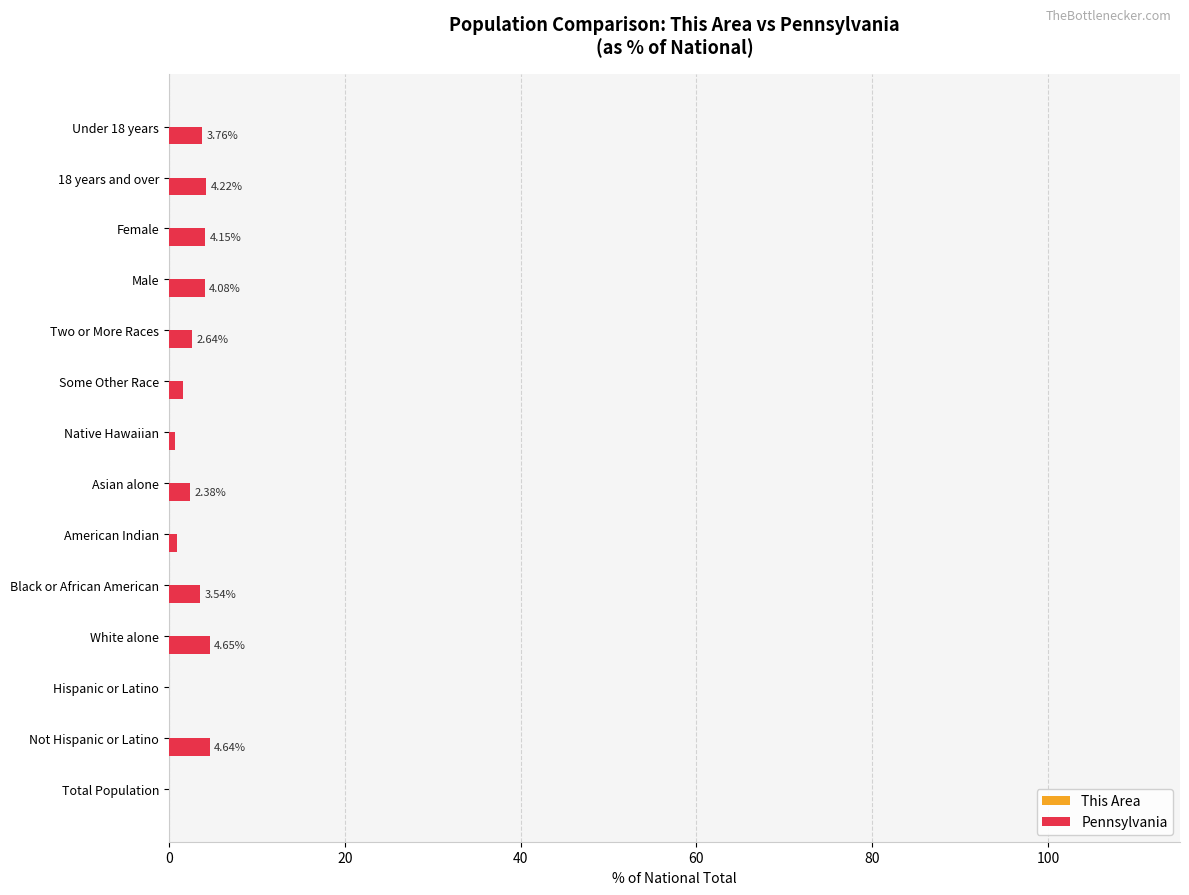

What is the sum of all Pennsylvania values?

37.2